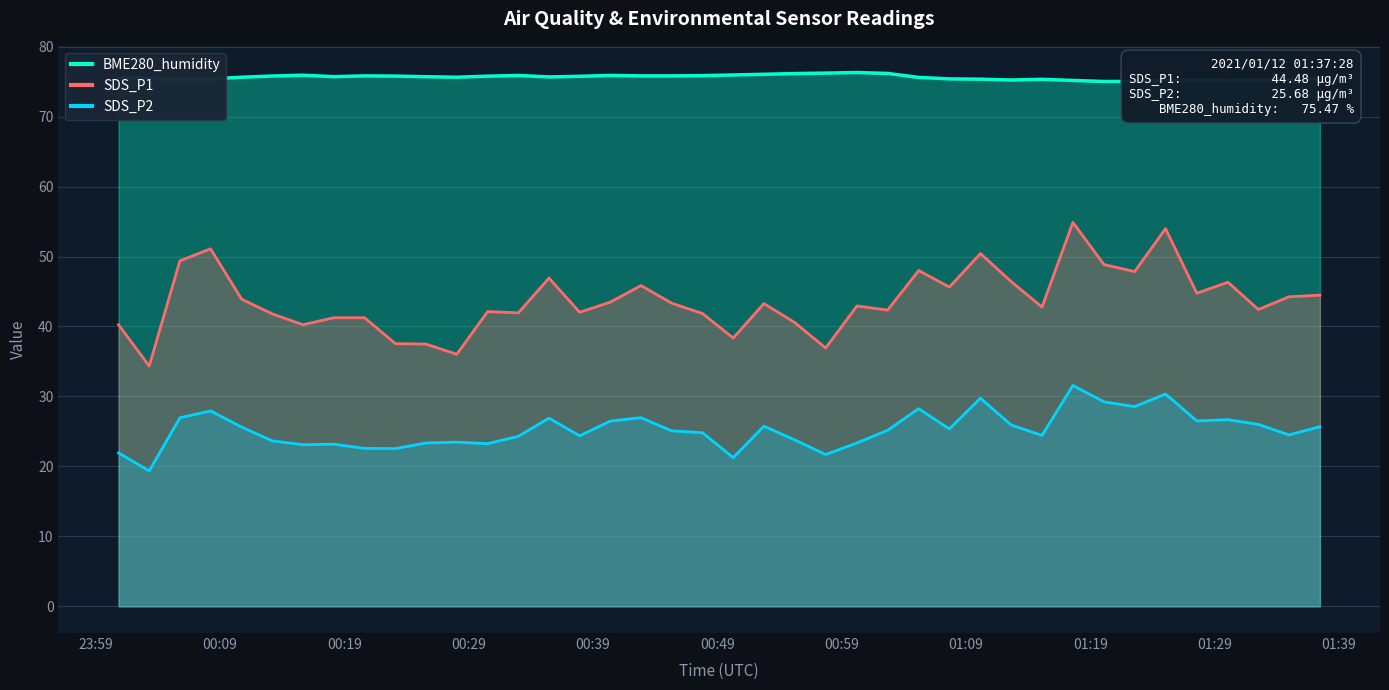

What is the lowest value of the BME280_humidity series?

75.0